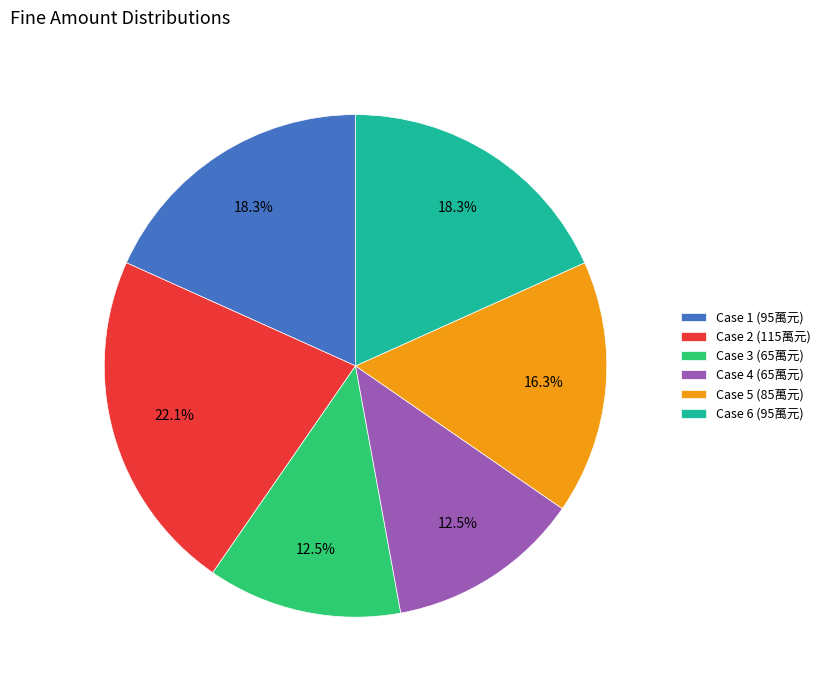

Between Case 2 (115萬元) and Case 4 (65萬元), which is larger?

Case 2 (115萬元)